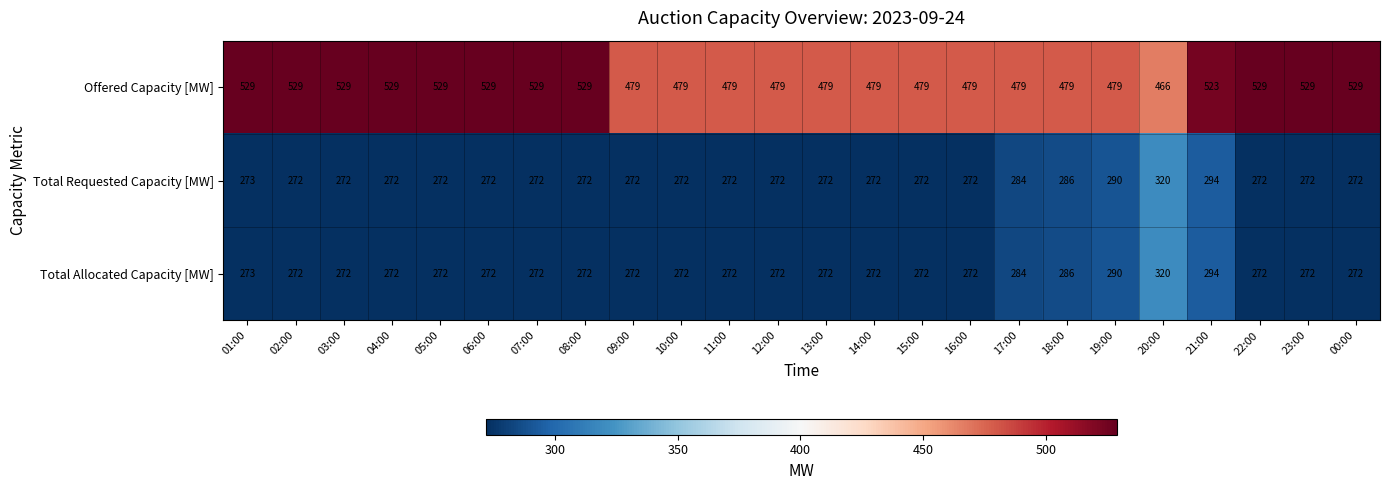

What is the maximum value shown in the chart?

529